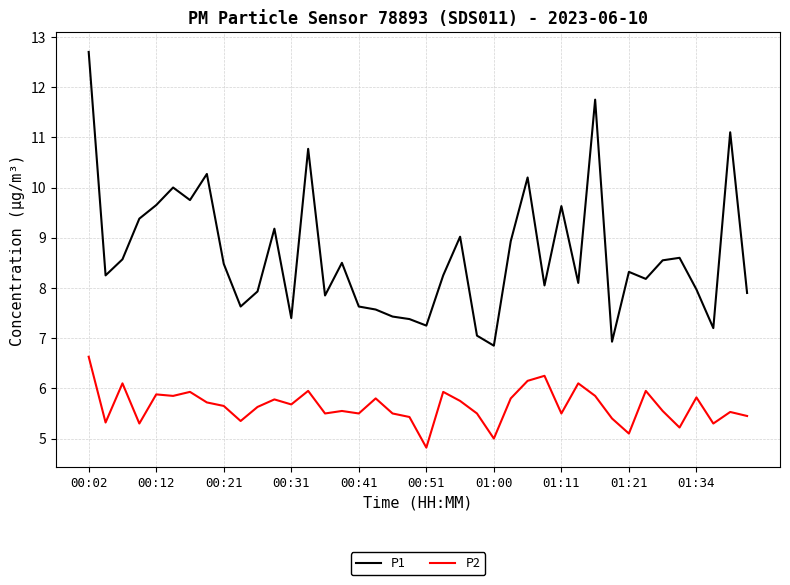

True or false: P2 and P1 cross at least once.

False